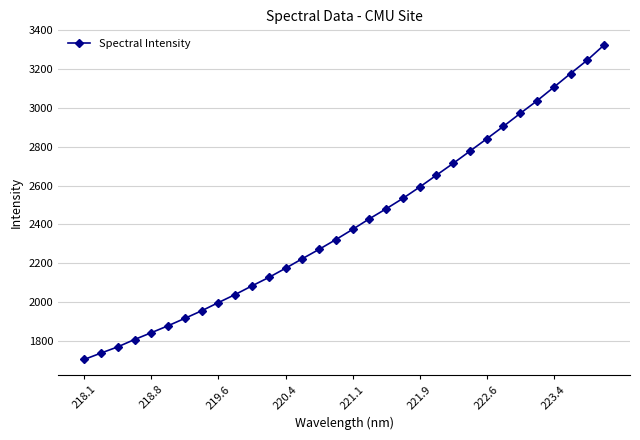

What is the greatest value displayed?

3323.8